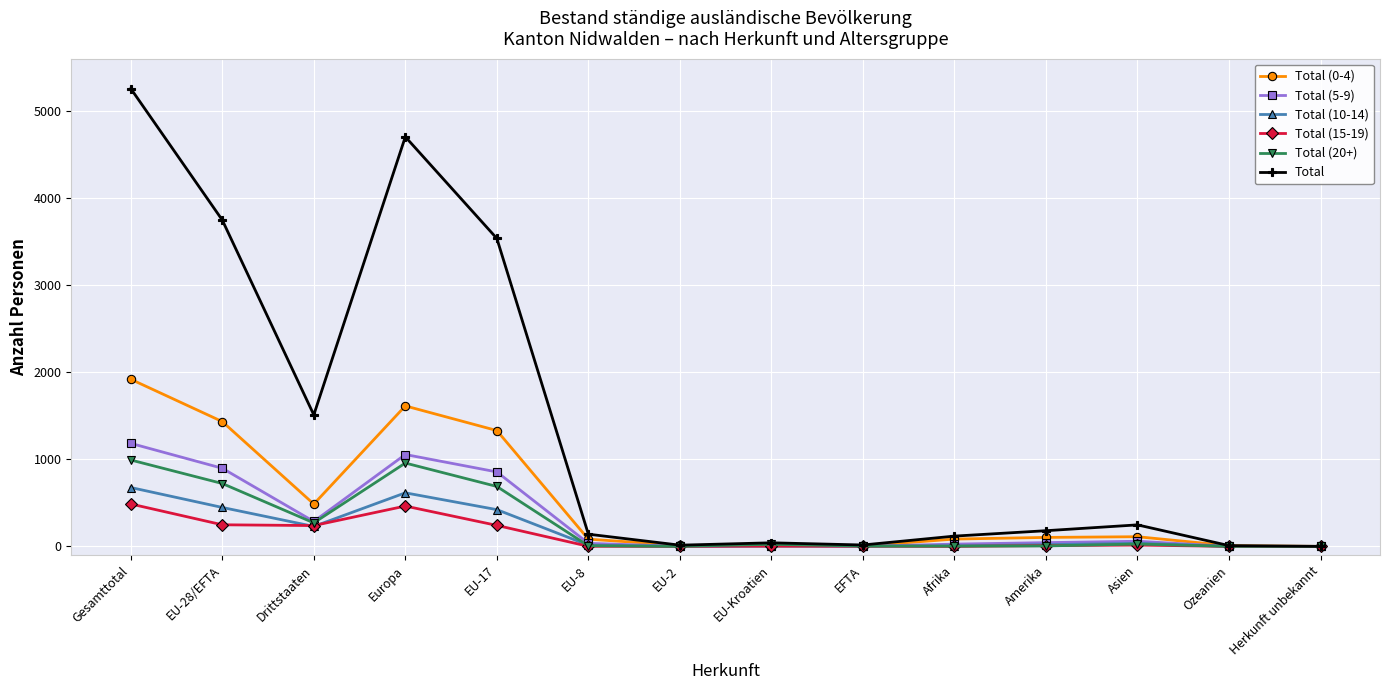

How many data points does each series have?

14